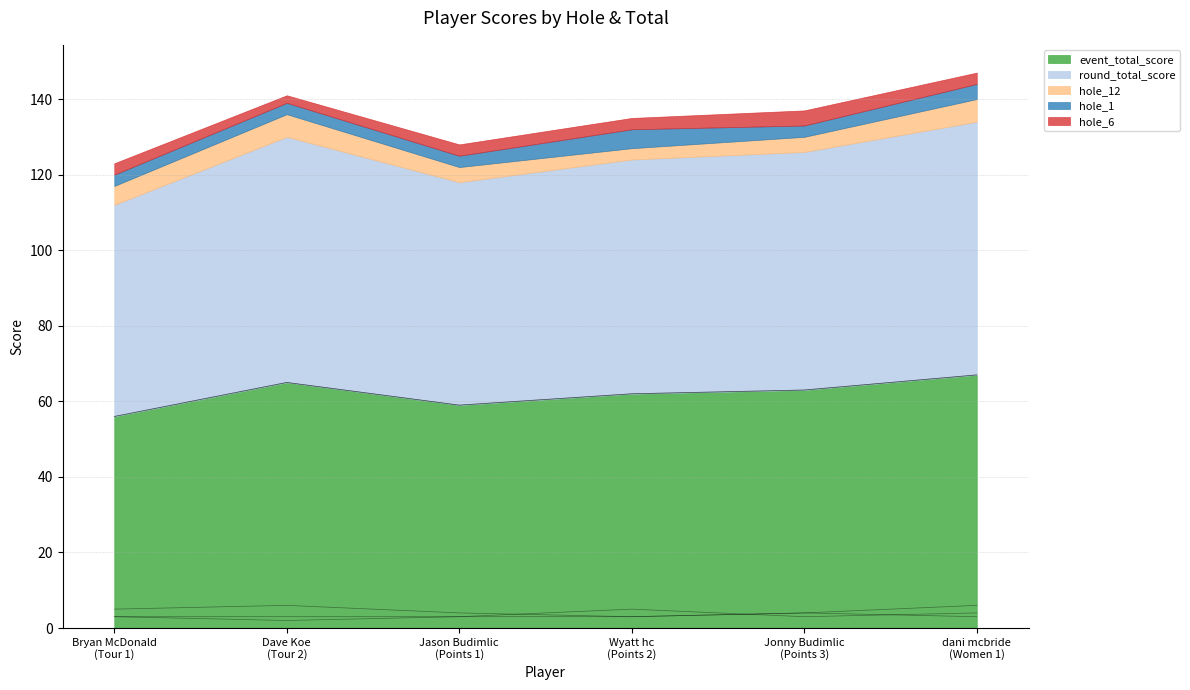

What is the total value across all series at dani mcbride
(Women 1)?

147